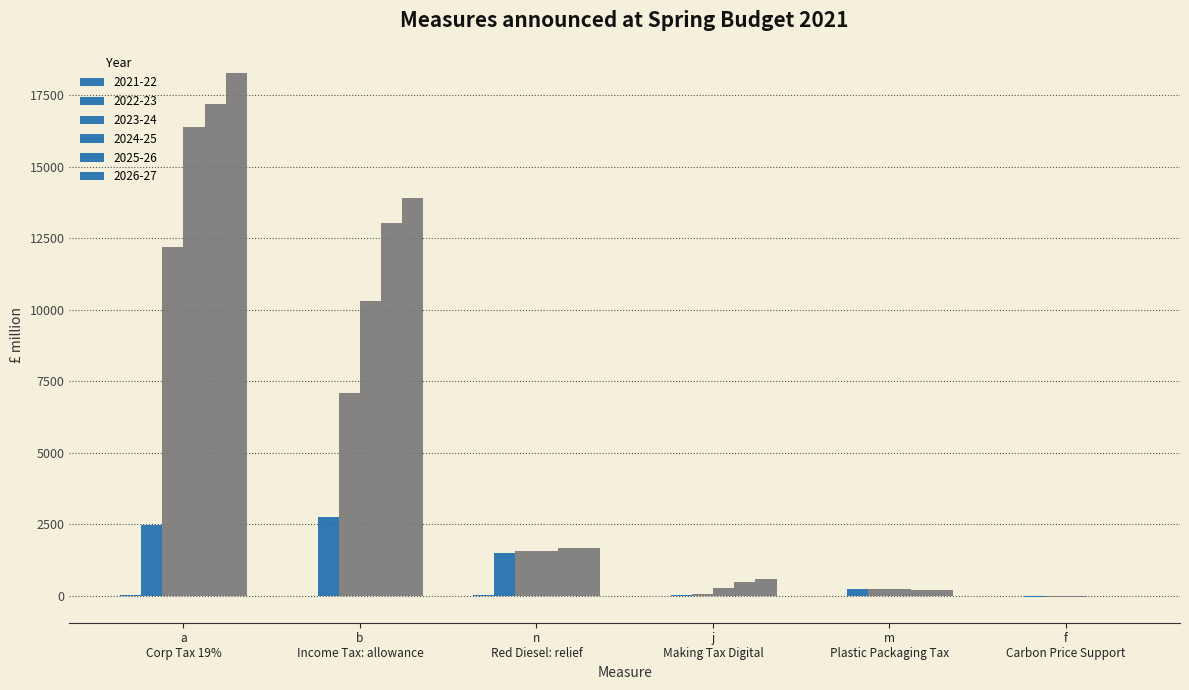

Count the number of data series in this chart.

6